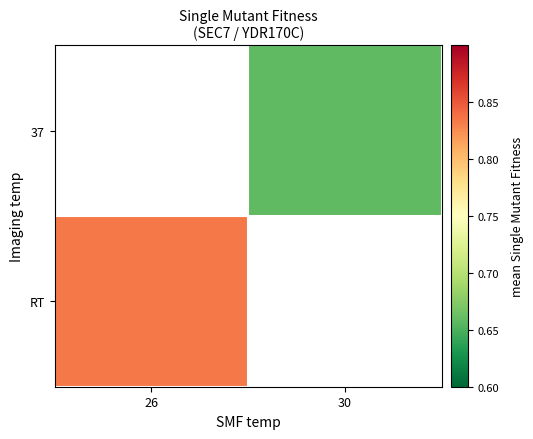

Is it true that RT equals 0.5 at 26?

False